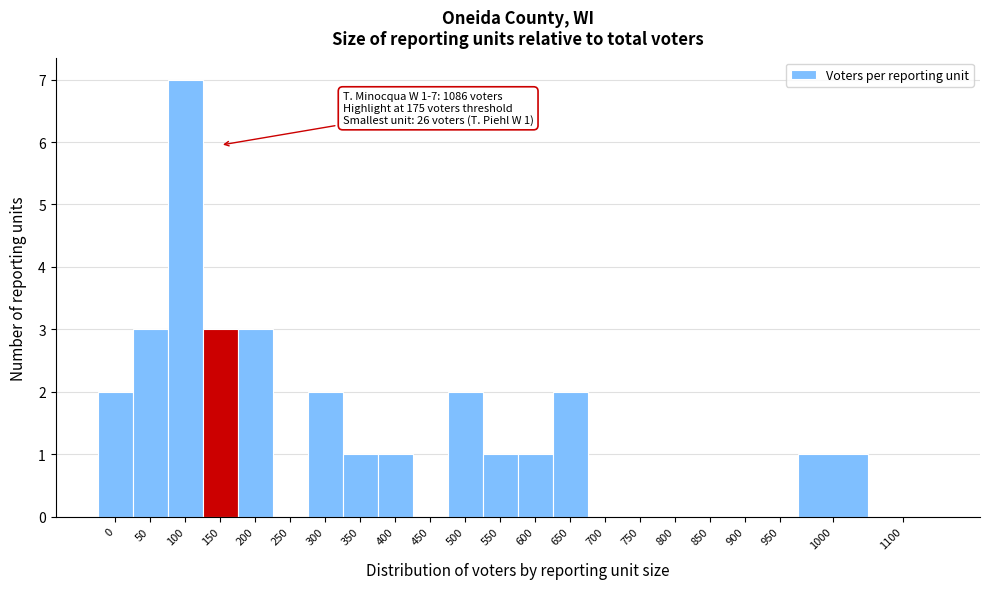

Reading right to left, list all the values displayed in this chart.

1100=0	1000=1	950=0	900=0	850=0	800=0	750=0	700=0	650=2	600=1	550=1	500=2	450=0	400=1	350=1	300=2	250=0	200=3	150=3	100=7	50=3	0=2